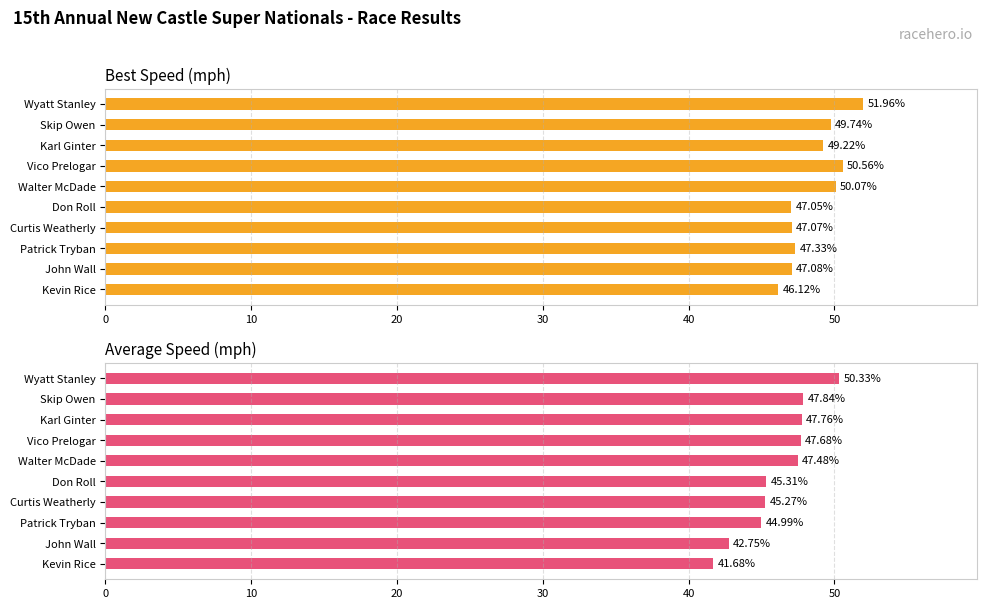

How many bars are there in each group?

2